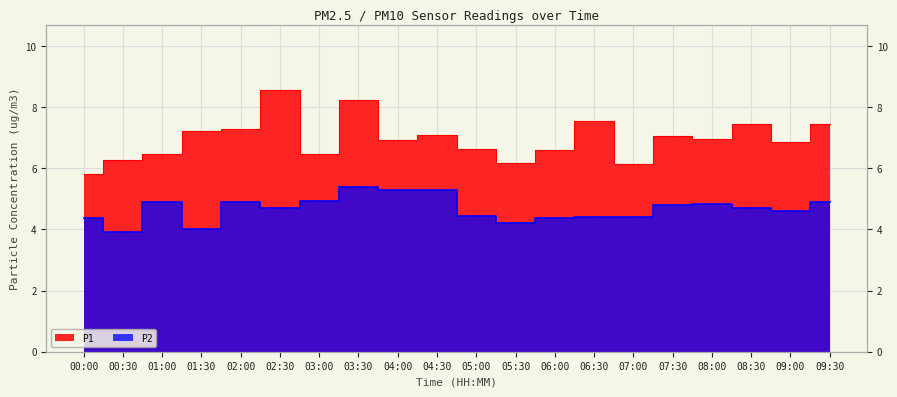

True or false: P2 and P1 intersect in this chart.

False